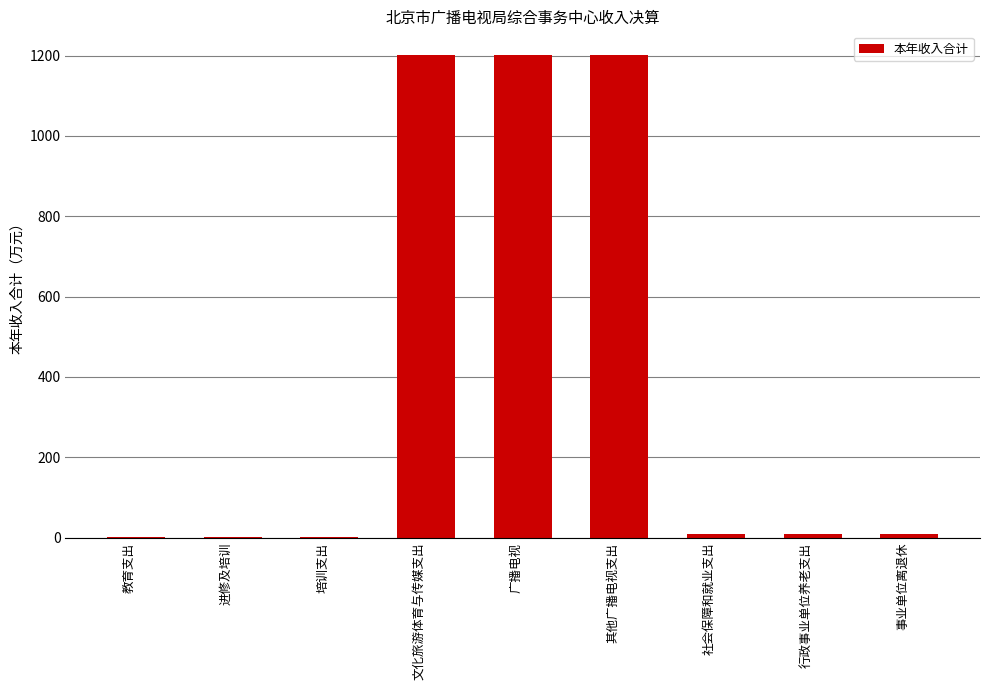

What is the sum of the values at 广播电视 and 行政事业单位养老支出?

1208.0